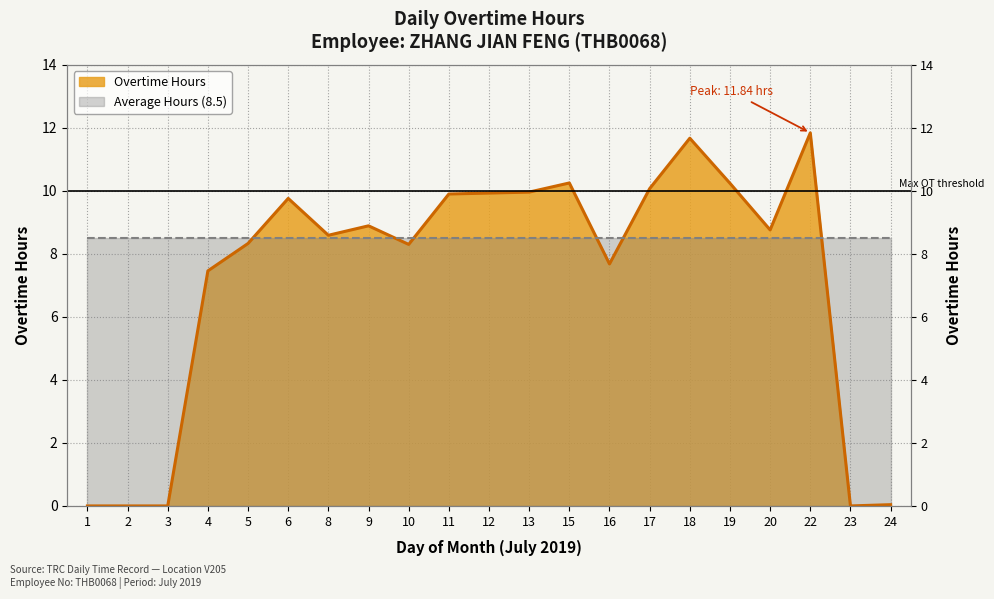

At which category does the data reach its first local peak?

6